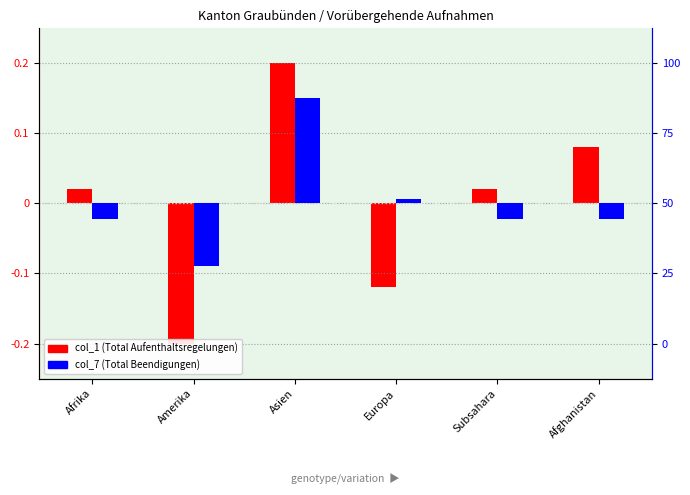

Is it true that col_7 (Total Beendigungen) equals -0.1 at Amerika?

True